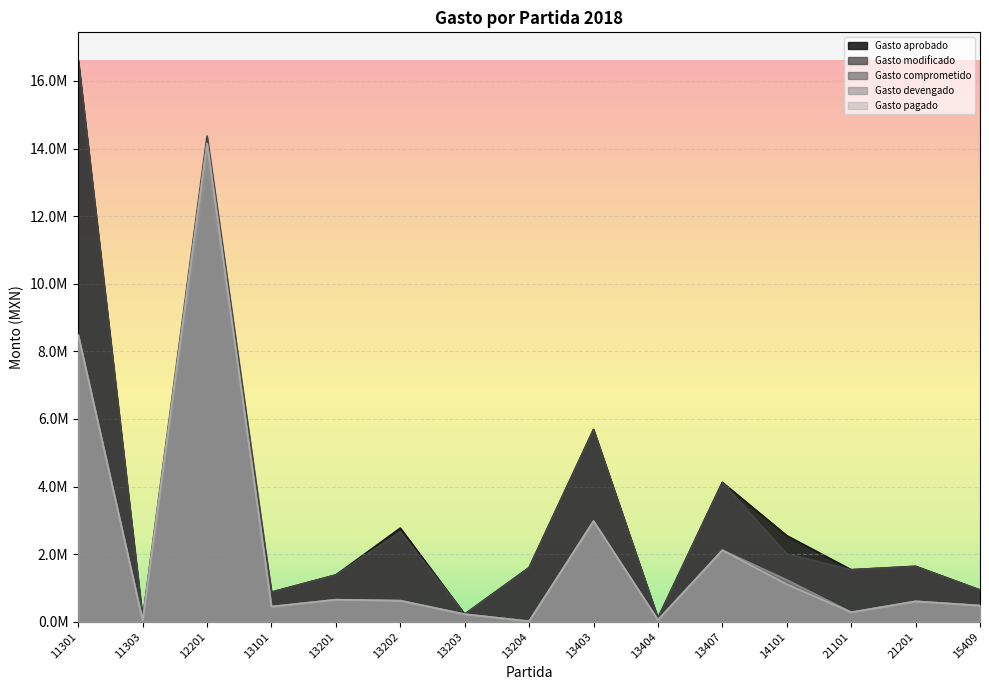

Rank the series by their maximum value, from highest to lowest.

Gasto aprobado, Gasto modificado, Gasto comprometido, Gasto devengado, Gasto pagado